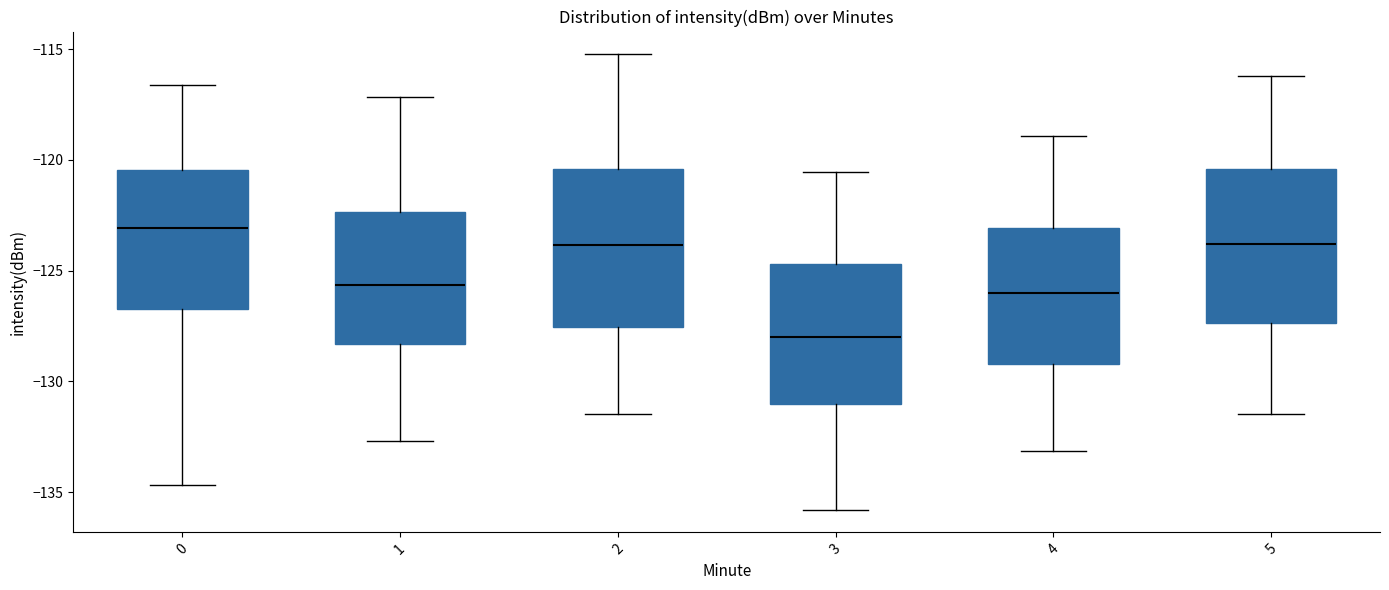

Reading left to right, read every box against the y-axis: the position of its median line, the range the box covers, and the ends of its whiskers. The values are not printed on the chart, so give them approximately, as read against the axis.

0: median -123.0, box -126.5 to -120.5, whiskers -134.5 to -116.5
1: median -125.5, box -128.5 to -122.5, whiskers -132.5 to -117.0
2: median -124.0, box -127.5 to -120.5, whiskers -131.5 to -115.0
3: median -128.0, box -131.0 to -124.5, whiskers -136.0 to -120.5
4: median -126.0, box -129.0 to -123.0, whiskers -133.0 to -119.0
5: median -124.0, box -127.5 to -120.5, whiskers -131.5 to -116.0